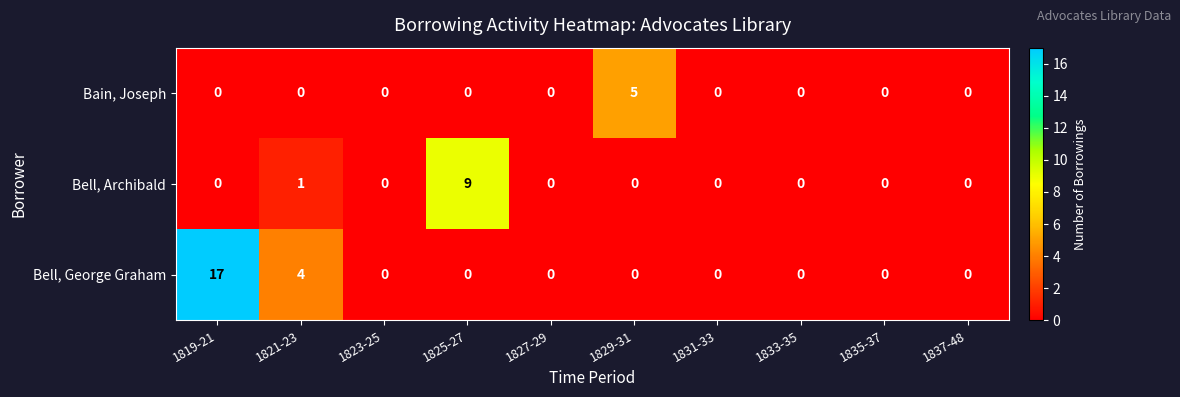

The Bell, Archibald series shows 0 at 1819-21. True or false?

True